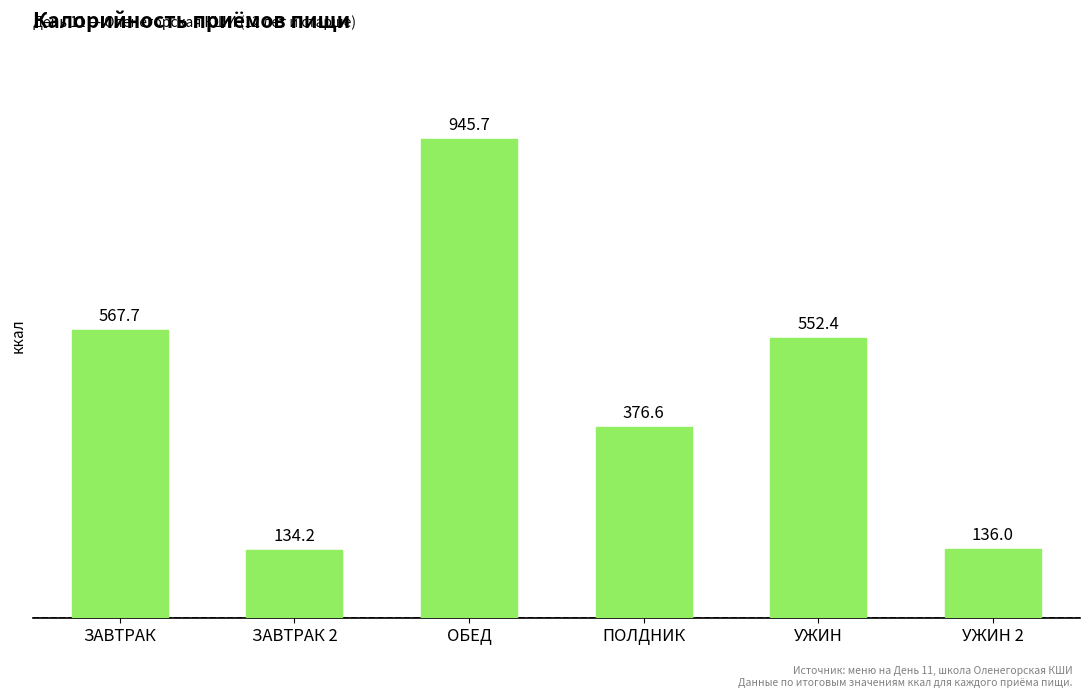

Rank the categories by value from lowest to highest.

ЗАВТРАК 2, УЖИН 2, ПОЛДНИК, УЖИН, ЗАВТРАК, ОБЕД